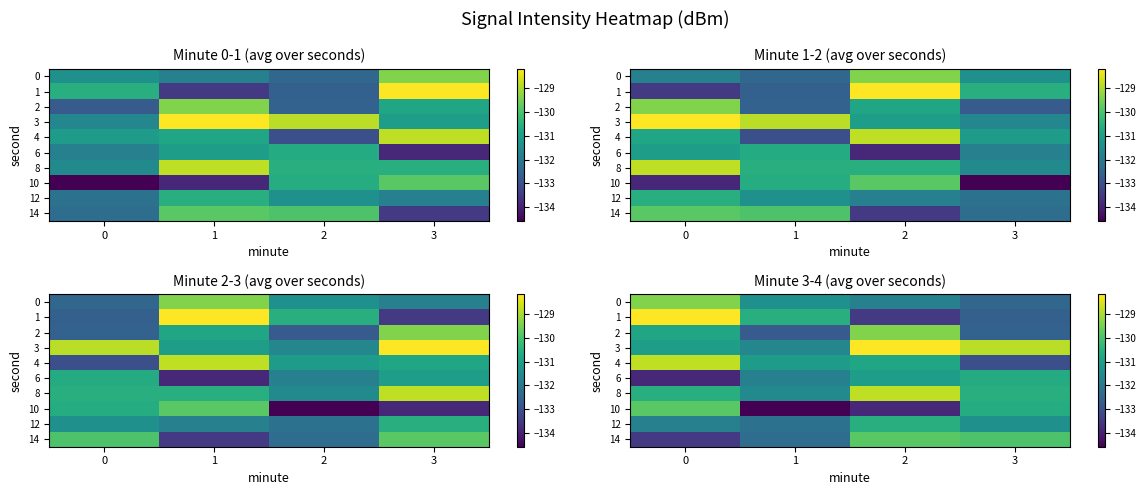

At how many categories does at least one series exceed -133?

4